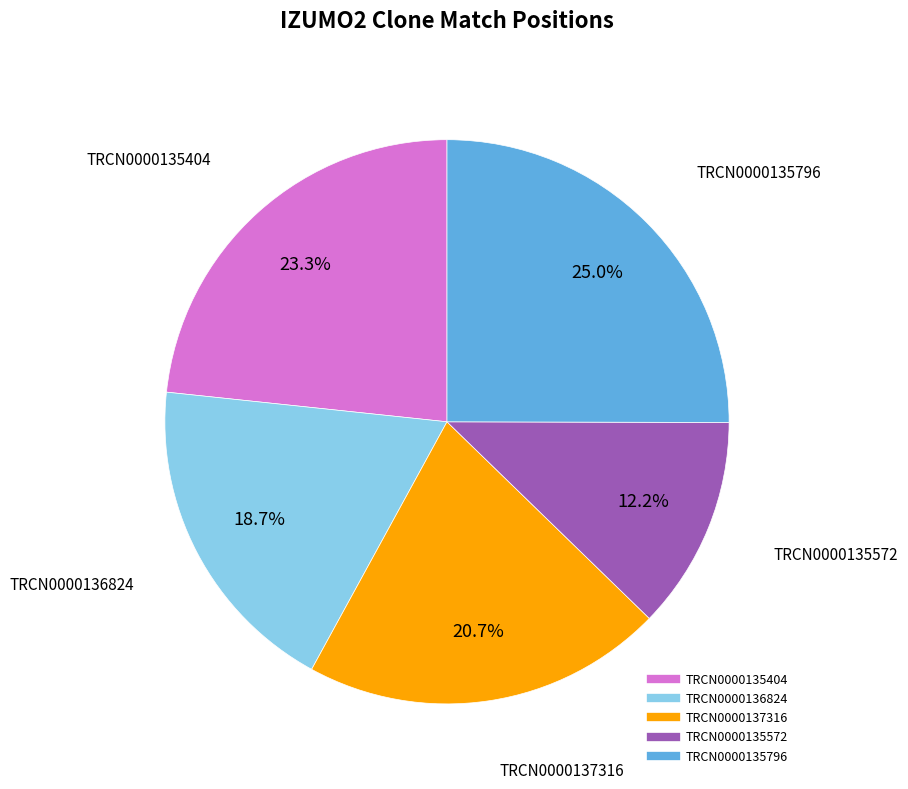

Is it true that TRCN0000137316 is 12% of the pie?

False